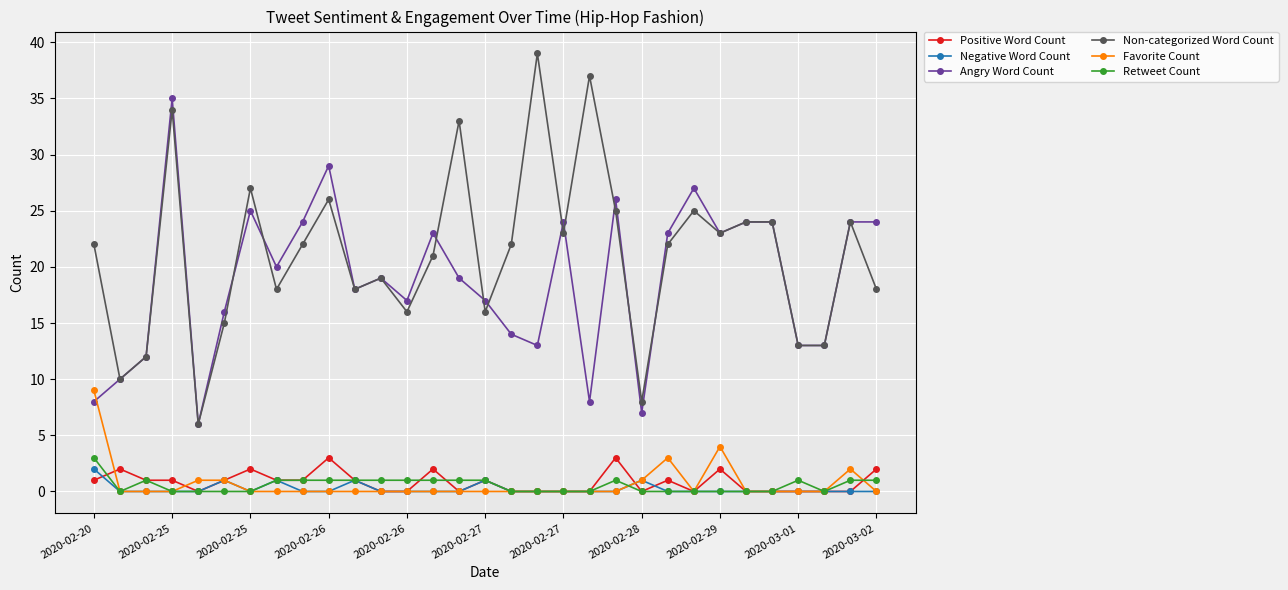

Which series has the widest spread of values?

Non-categorized Word Count